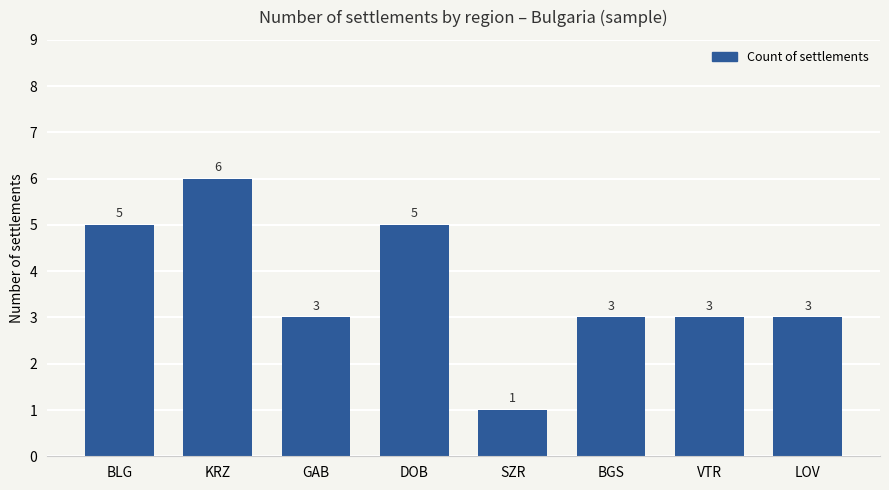

What is the change in value from SZR to LOV?

+2